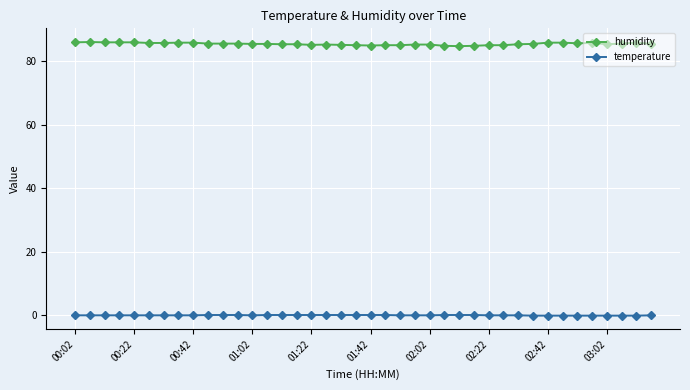

True or false: humidity and temperature cross at least once.

False